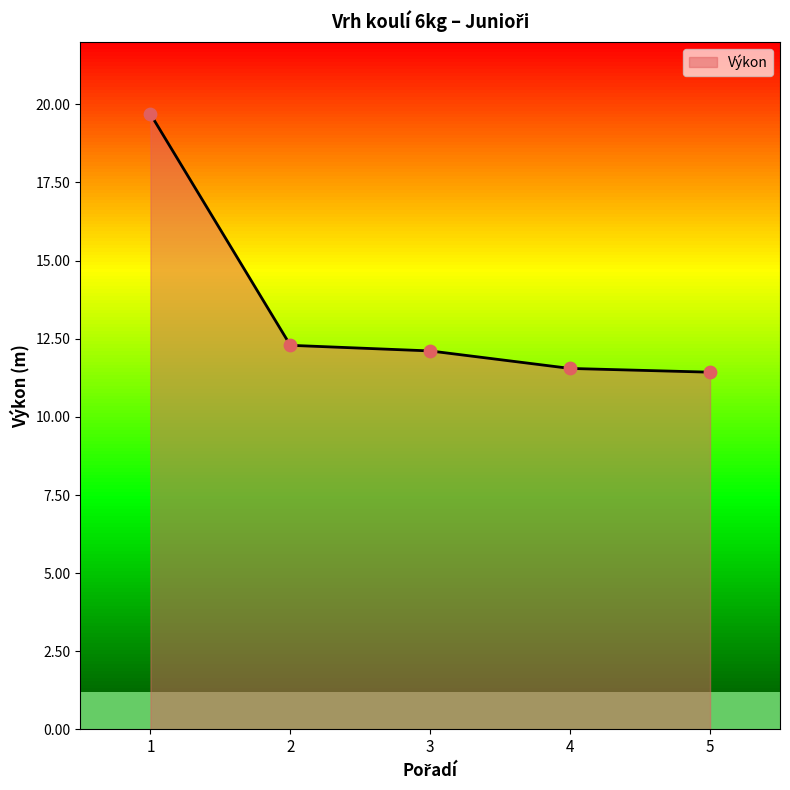

What is the change in value from 1 to 2?

-7.4